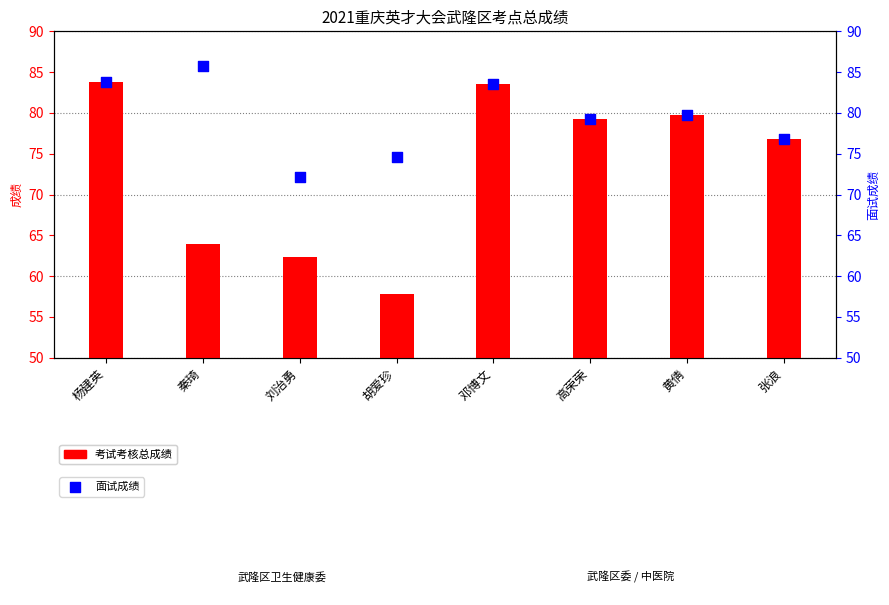

Which series has the largest total across all categories?

面试成绩